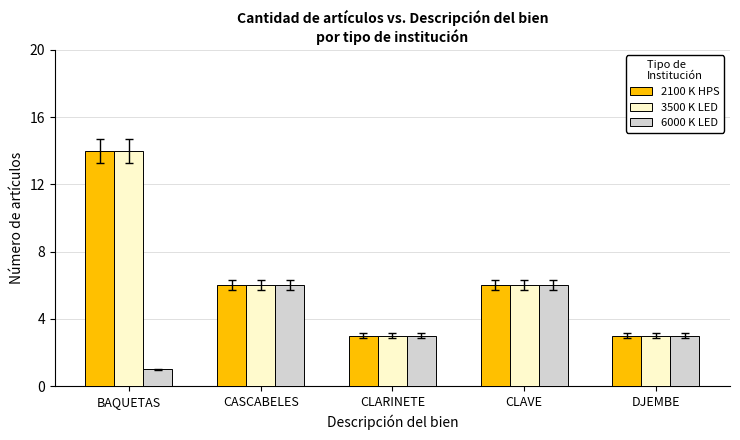

What are all the series names shown in the legend?

2100 K HPS, 3500 K LED, 6000 K LED